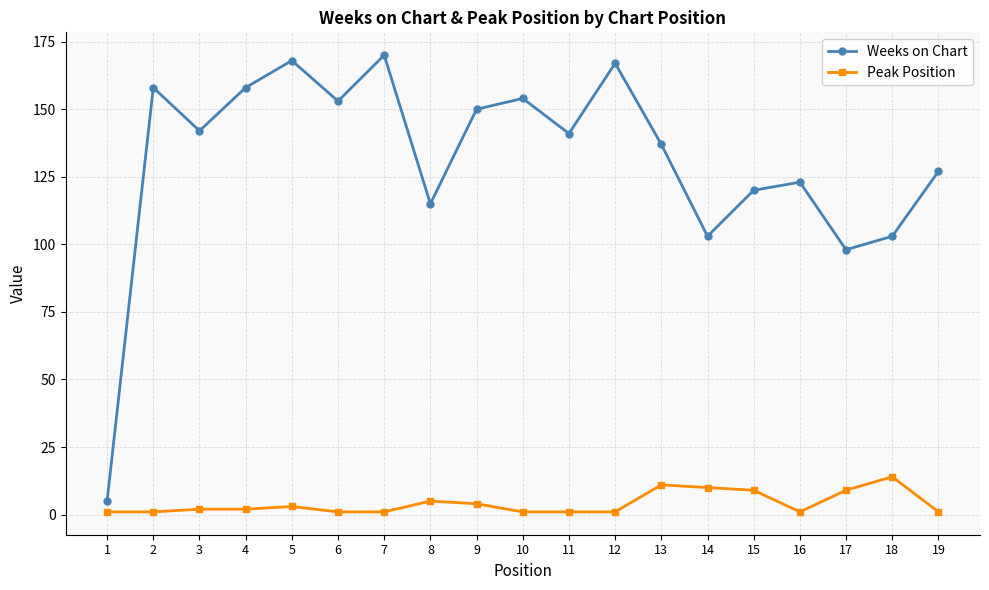

At which category does Weeks on Chart reach its first local peak?

2